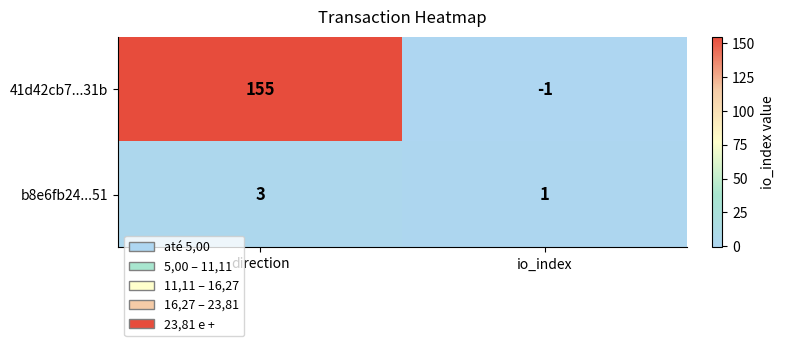

True or false: 41d42cb7...31b has a value of 50 at direction.

False